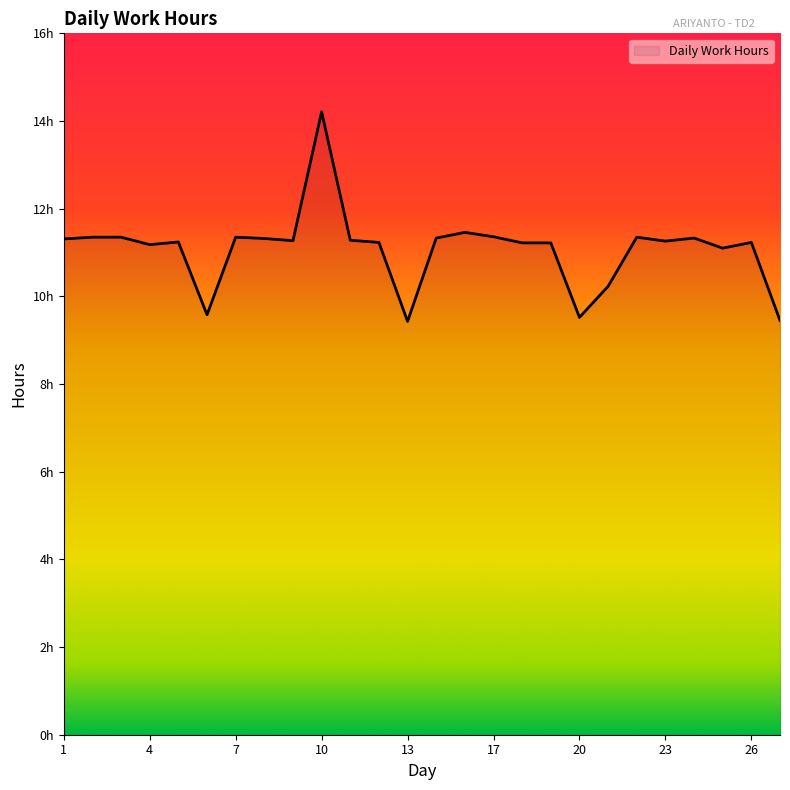

List the labels in order of value, largest first.

10, 15, 17, 2, 3, 7, 22, 14, 24, 8, 1, 11, 9, 23, 5, 12, 26, 18, 19, 4, 25, 21, 6, 20, 27, 13